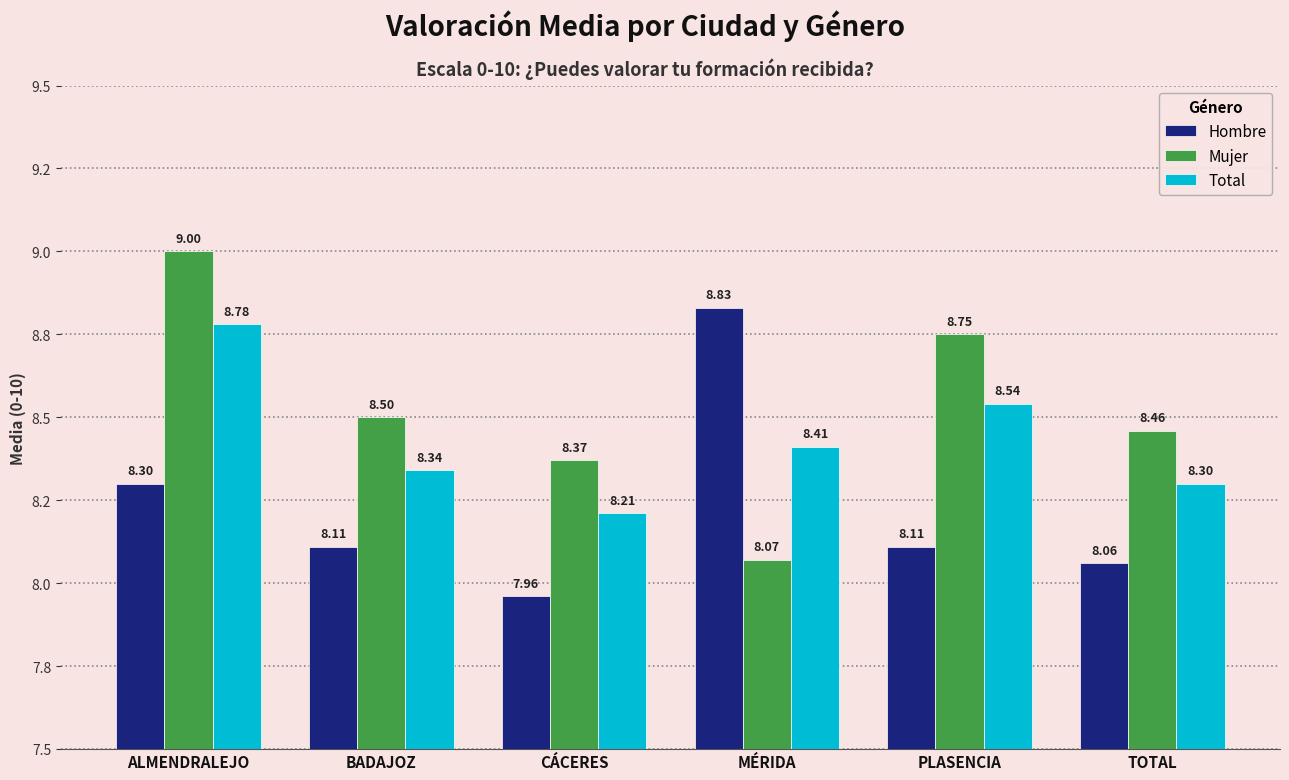

Rank the series by their maximum value, from lowest to highest.

Total, Hombre, Mujer